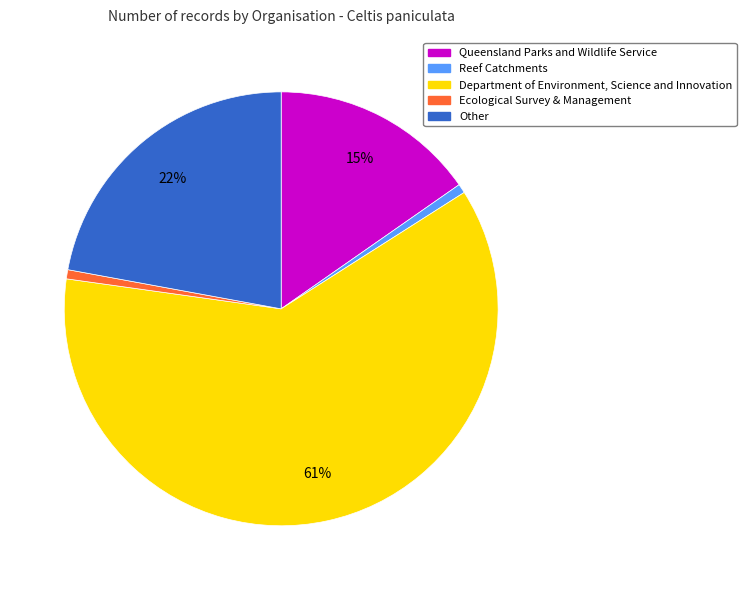

The Reef Catchments slice represents 1% of the pie. True or false?

True